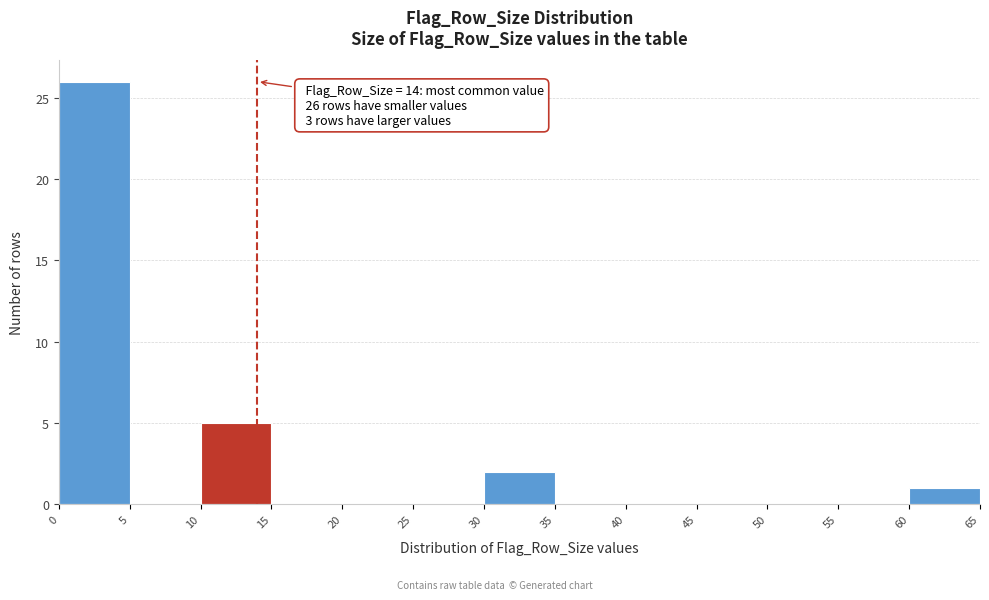

Over which range of the x-axis is the bar tallest?

0 to 5